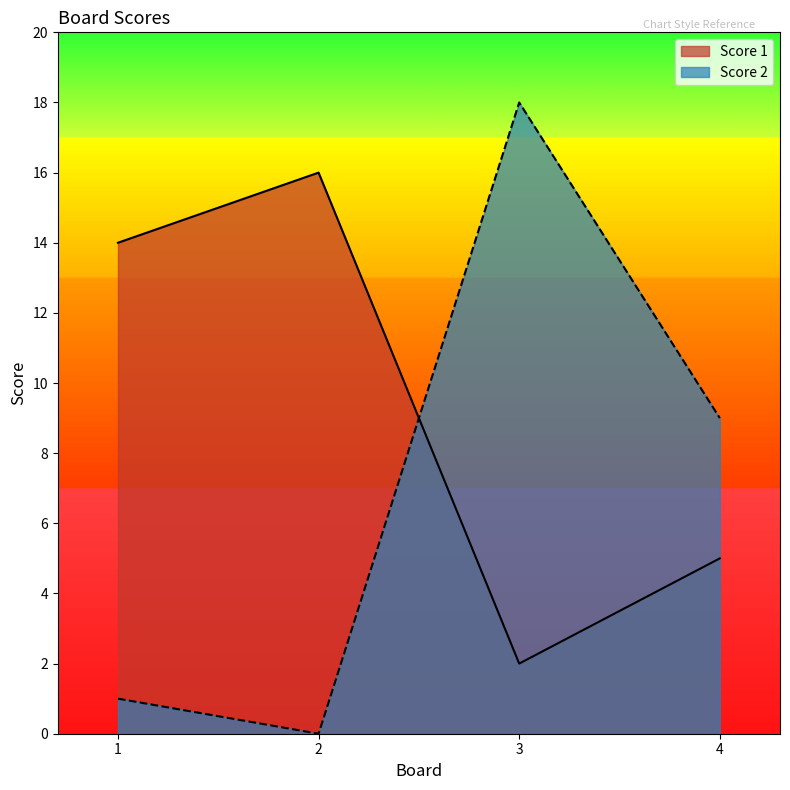

The value of Score 2 at 4 is 16. True or false?

False